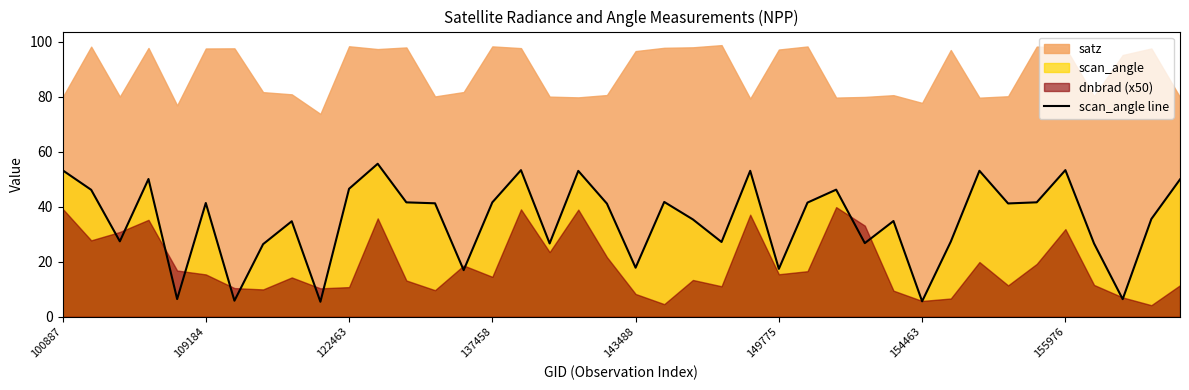

What value does the data have at 14?

16.9